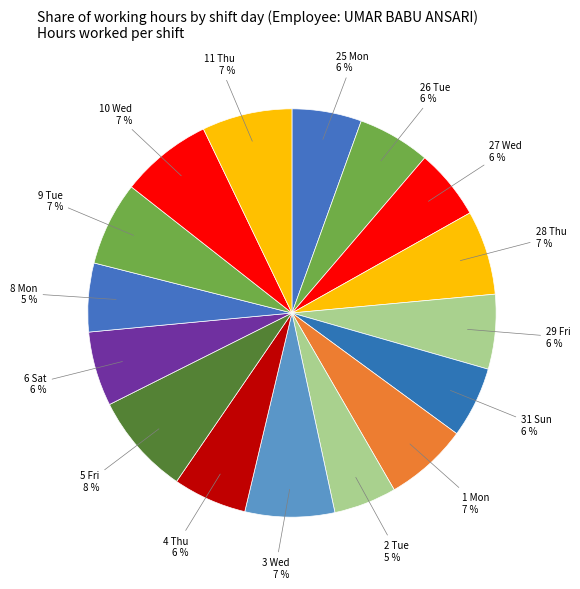

Does 28 Thu account for over 50% of the chart?

No